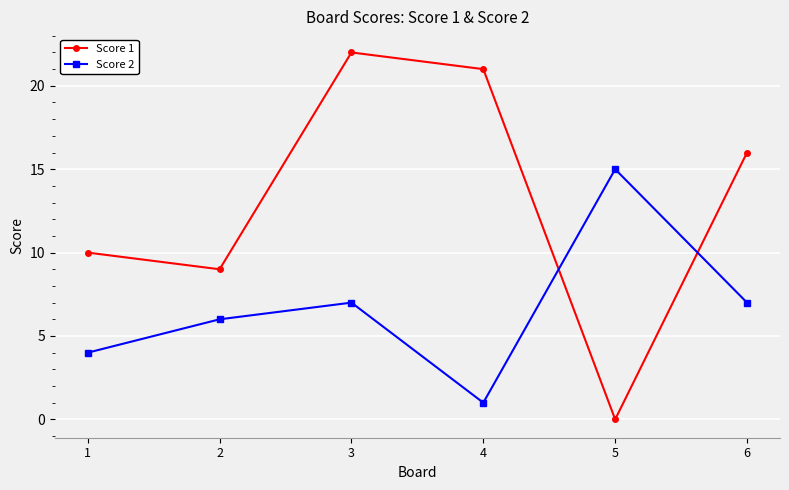

What is the maximum value shown in the chart?

22